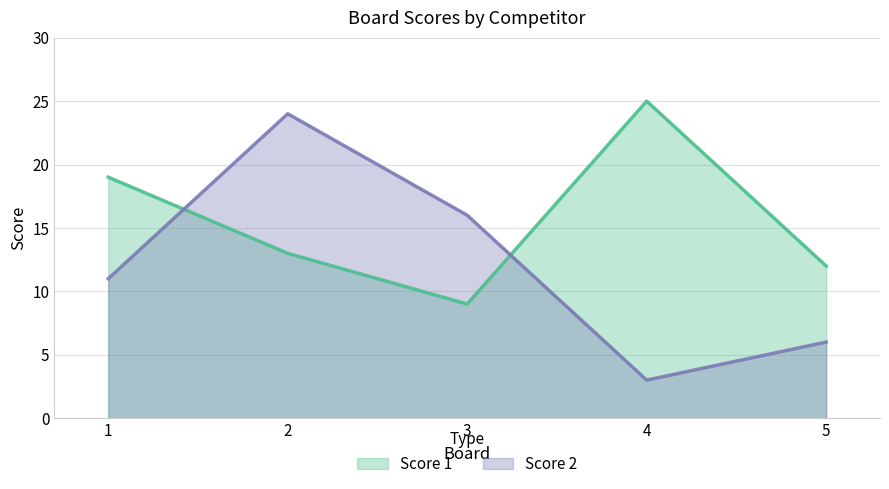

Count the number of categories in the chart.

5